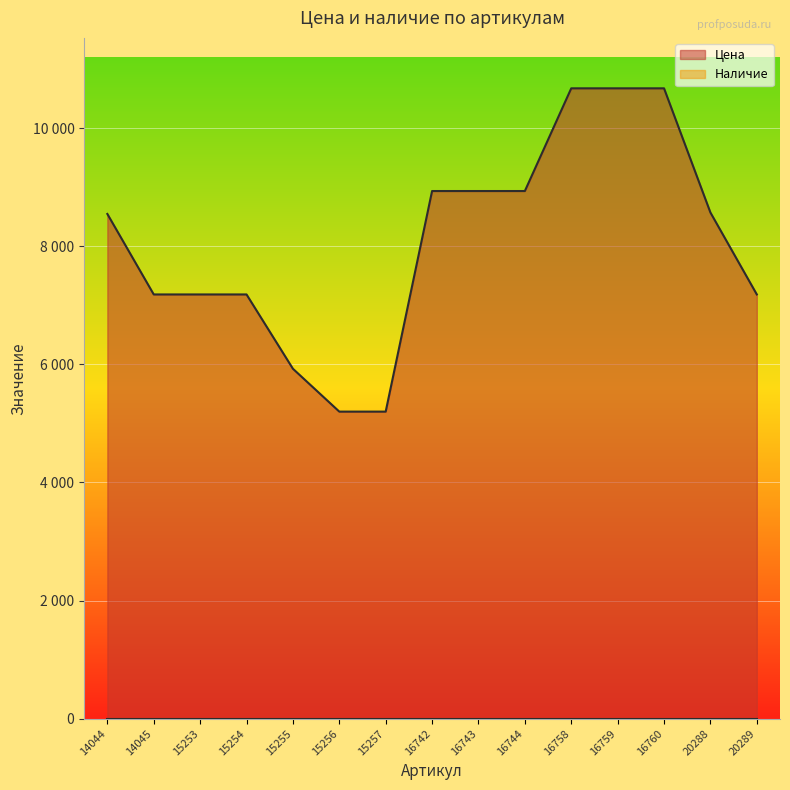

What is the change in value from 14045 to 20288?

+1387